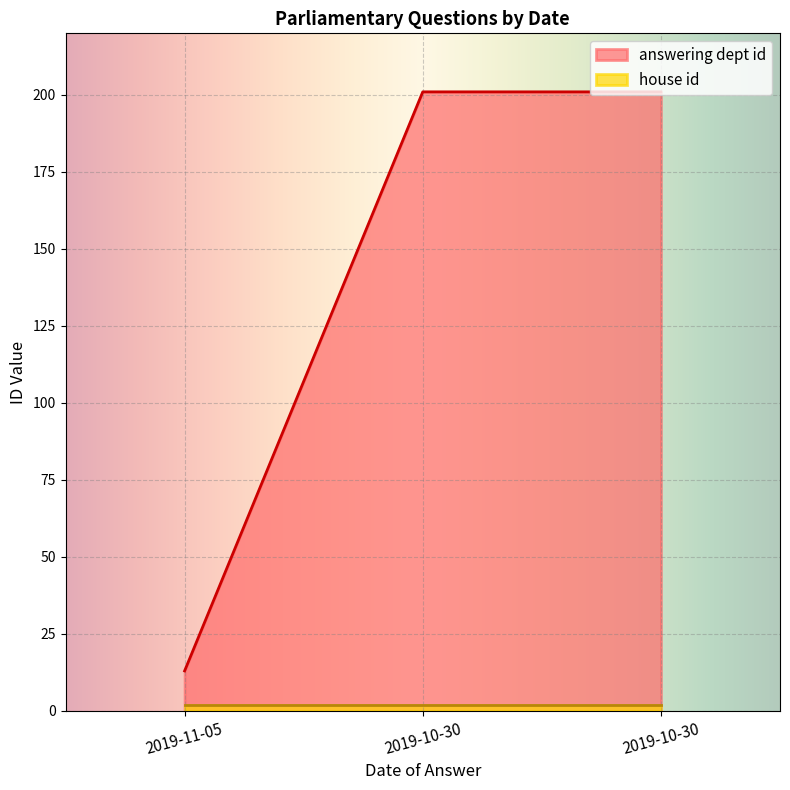

What is the change in value from 2019-11-05 to 2019-10-30?

+188